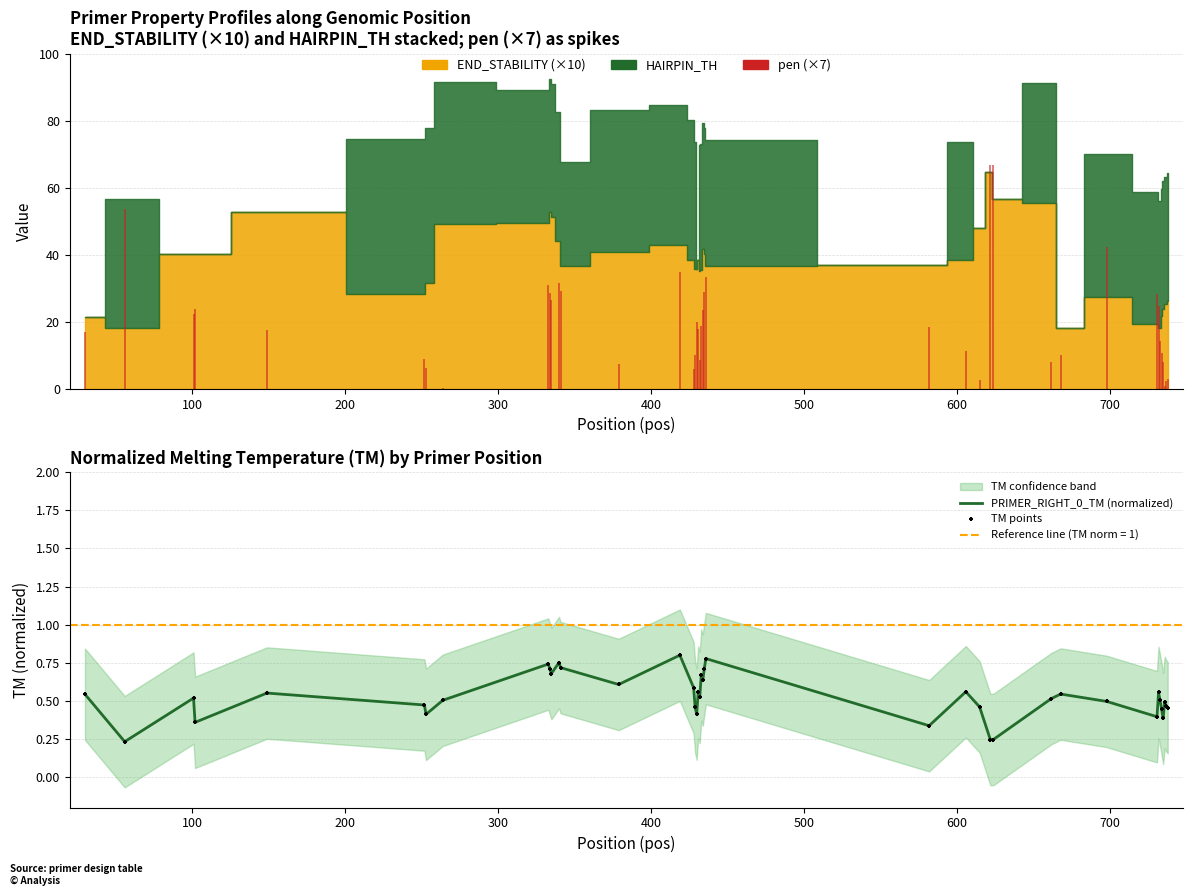

At how many categories does at least one series exceed 0?

40